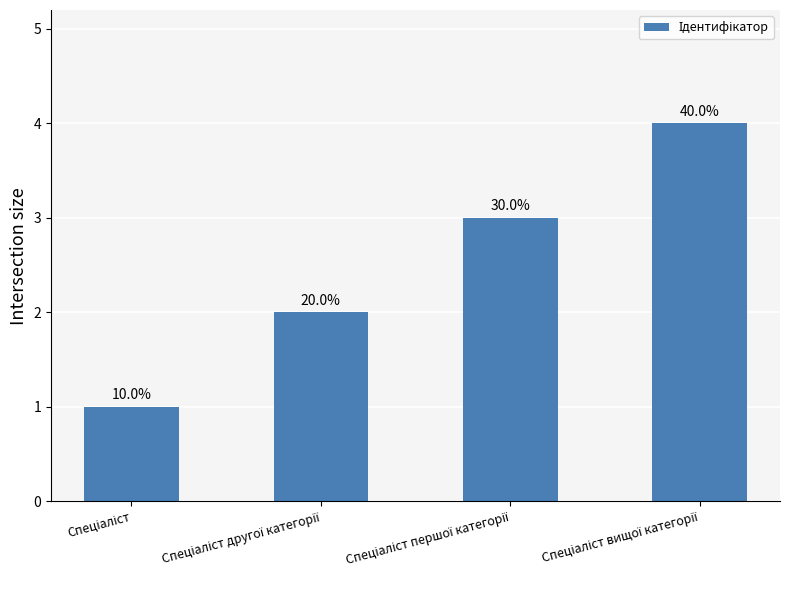

What is the difference between the second highest and minimum values?

2